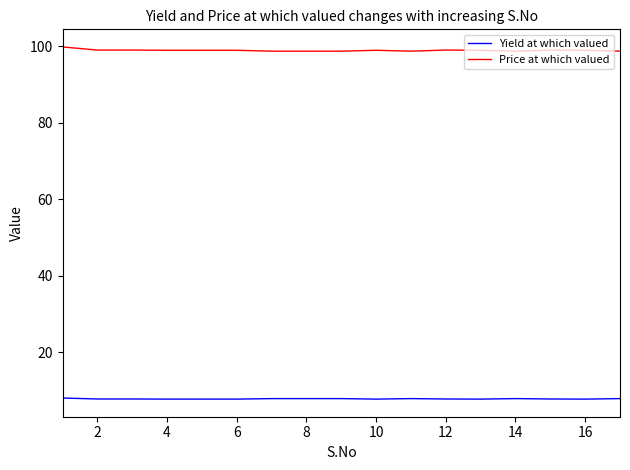

True or false: Yield at which valued and Price at which valued intersect in this chart.

False